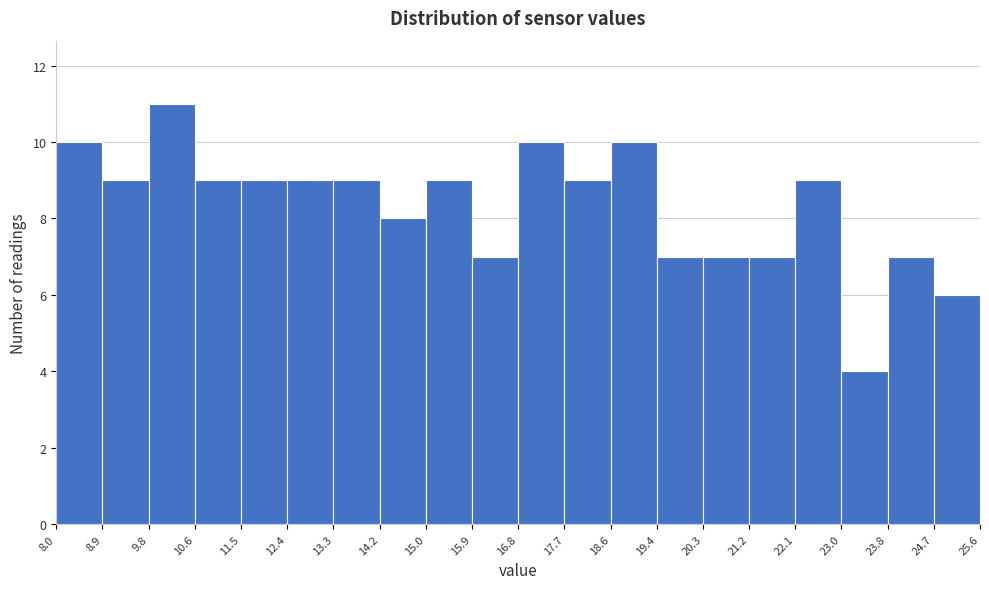

How tall is the bar that spans 17.7 to 18.6 on the x-axis? The values are not printed on the chart, so give them approximately, as read against the axis.

9